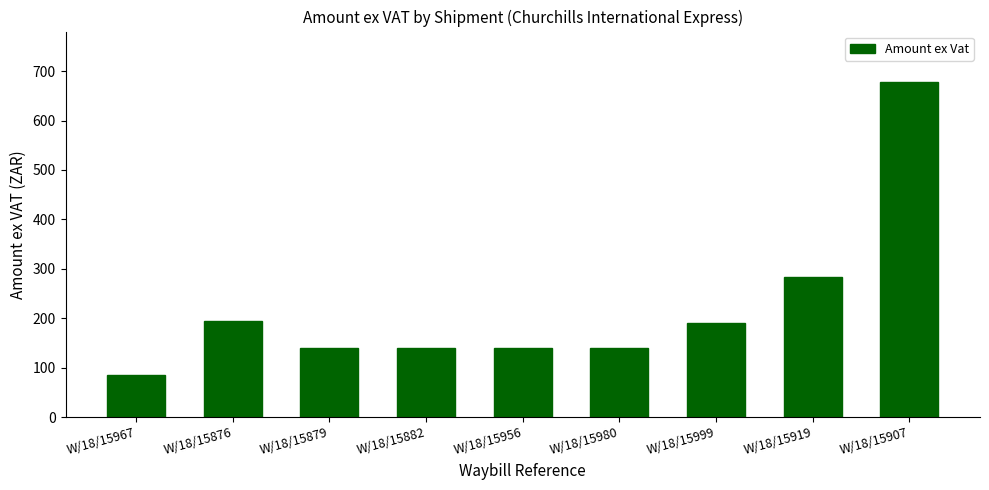

True or false: the data shows 35.8 at W/18/15967.

False